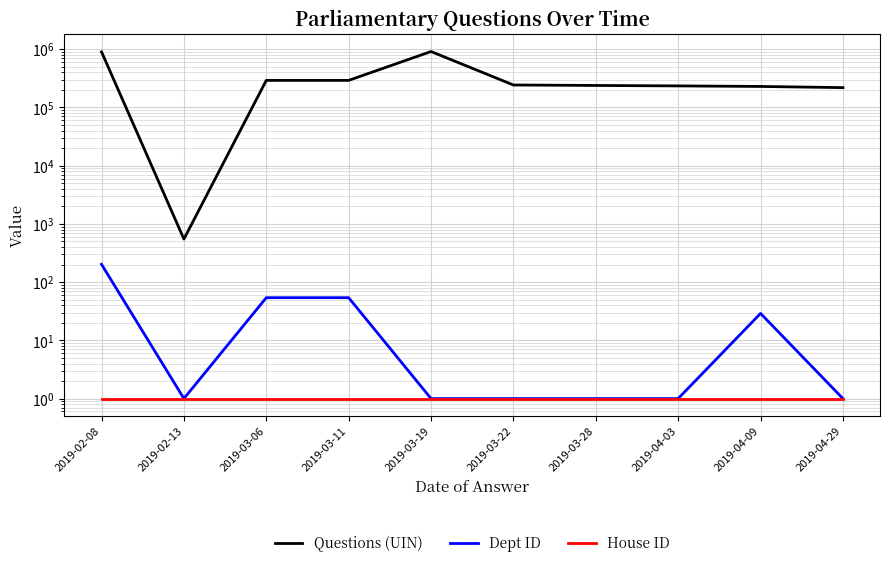

The value of Questions (UIN) at 2019-03-28 is 59075. True or false?

False